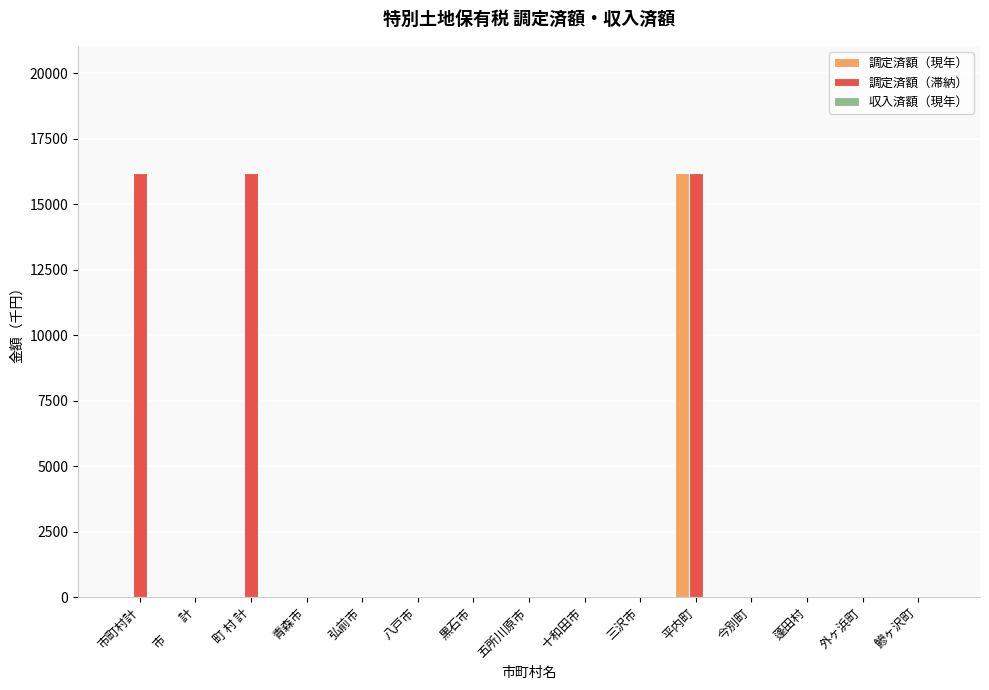

What is the sum of the 調定済額（現年） values at 平内町 and 八戸市?

16195